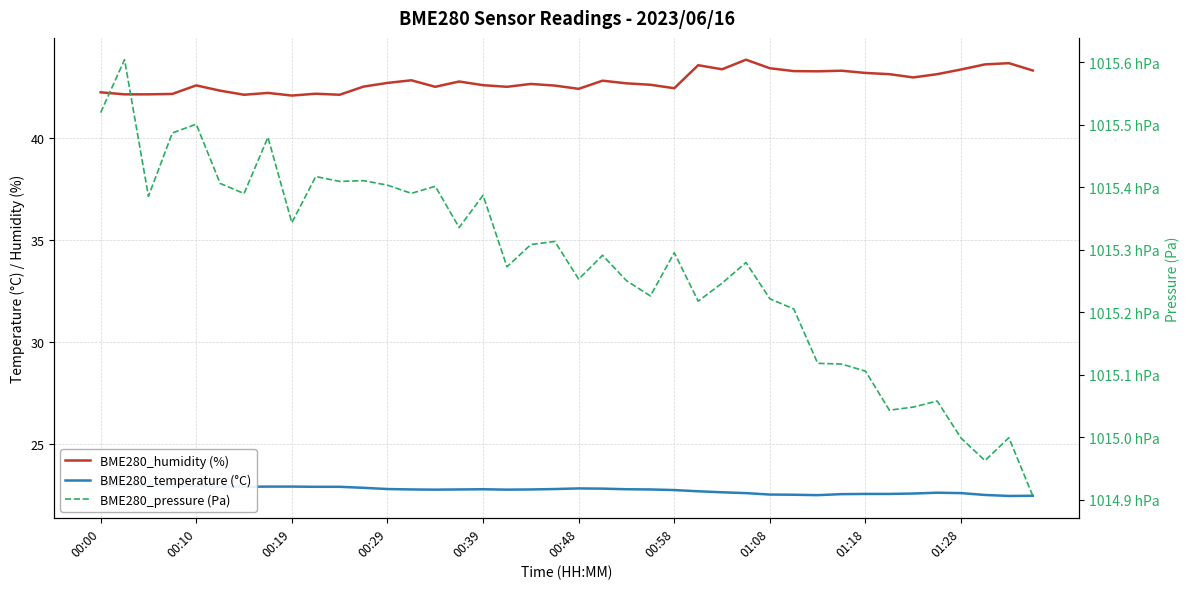

What is the average value of the BME280_pressure (Pa) series?

101527.5